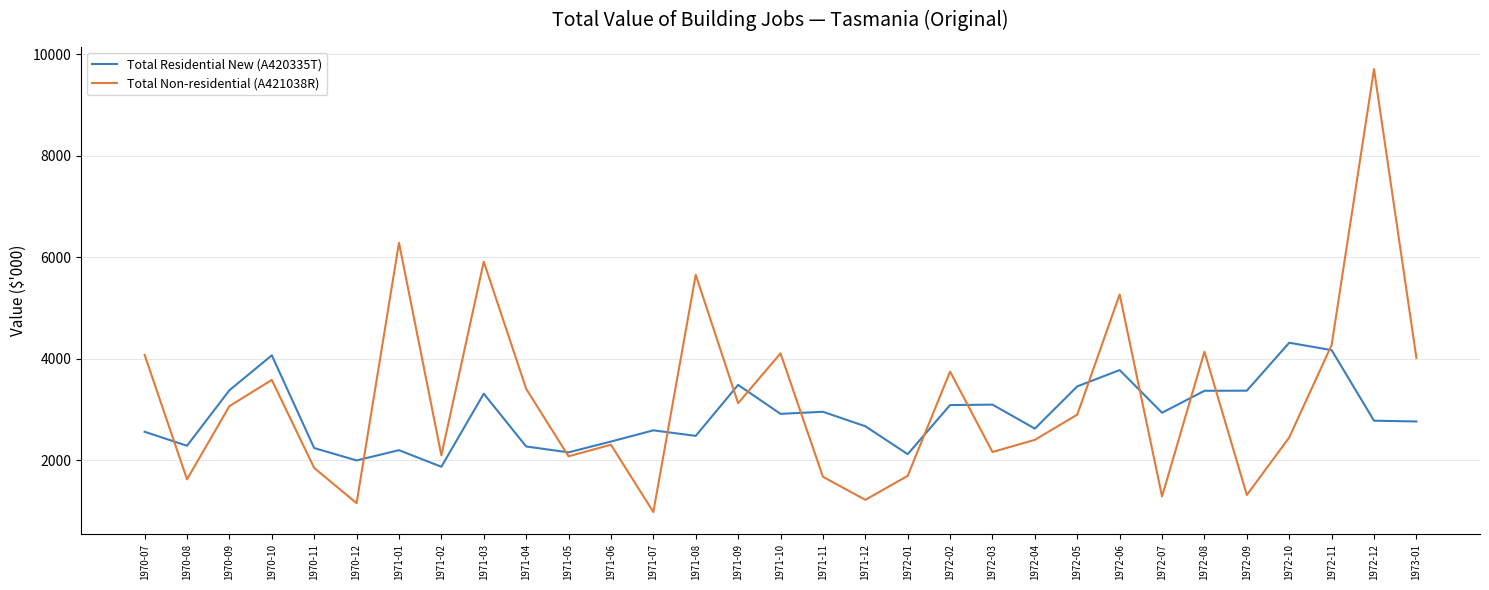

Between 1971-04 and 1972-02, which series saw the biggest shift?

Total Residential New (A420335T)